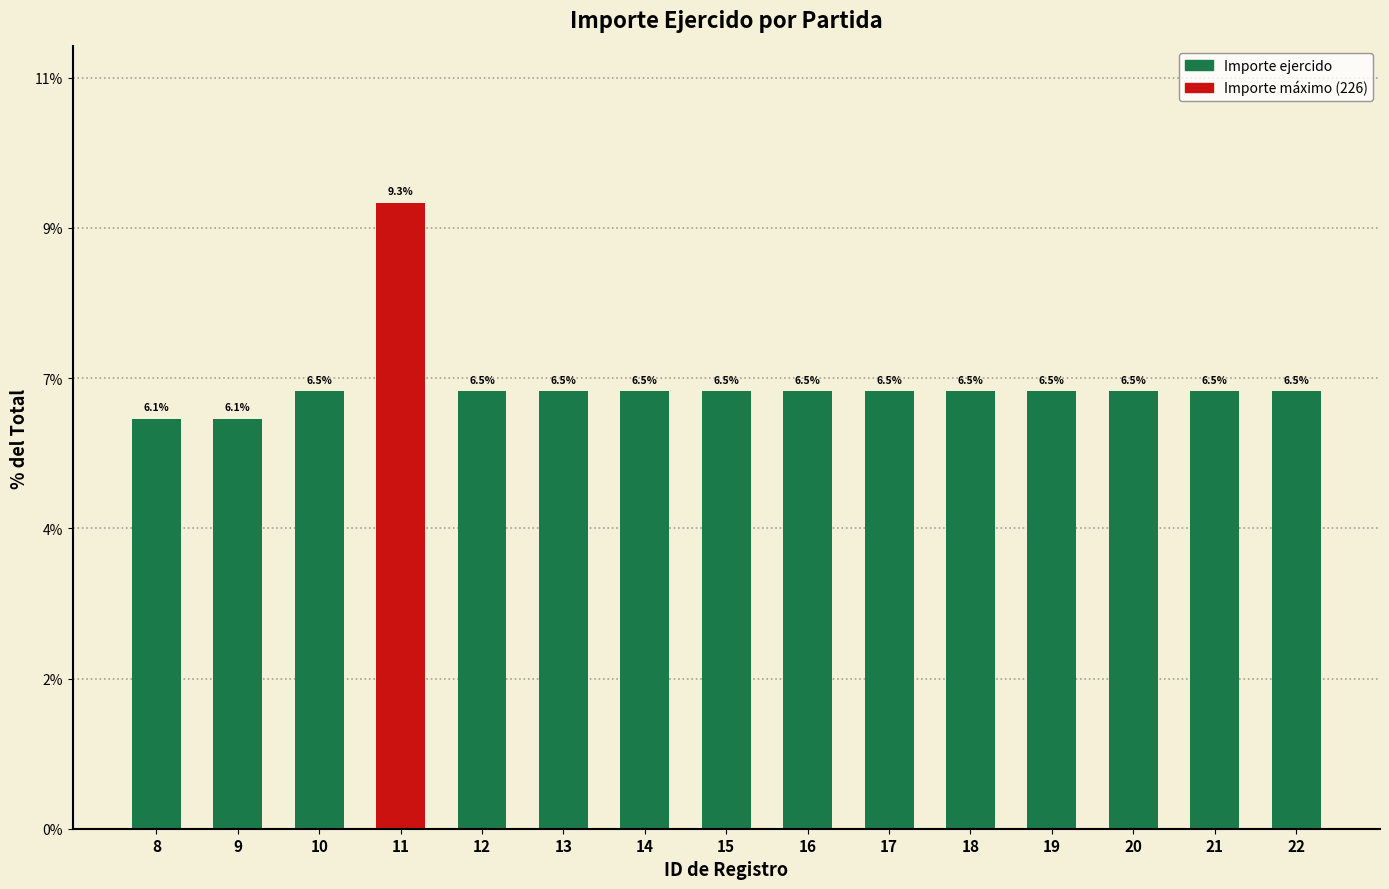

Are the bars horizontal?

No